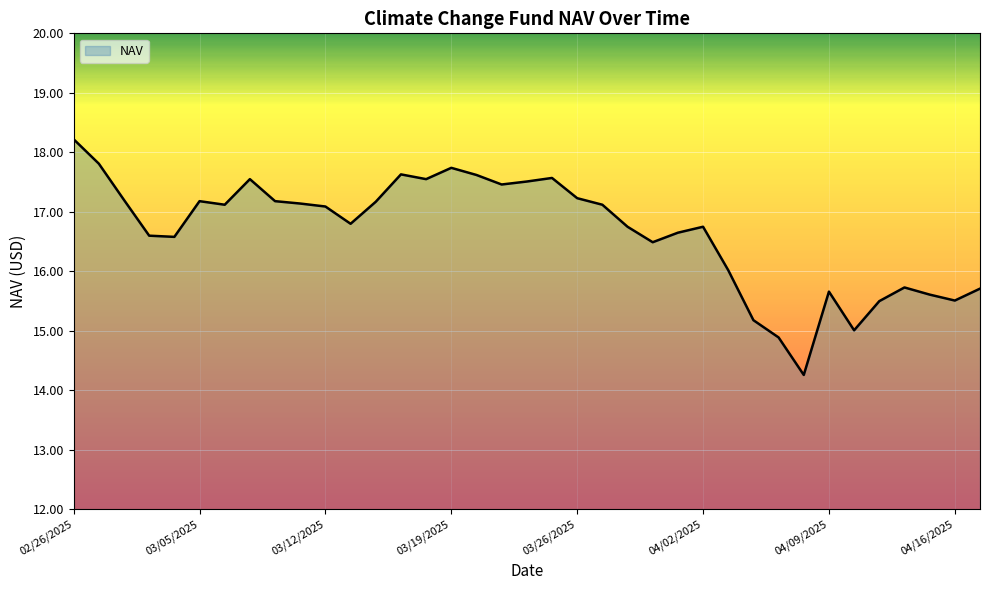

Reading left to right, extract all data points from this chart.

18.2	17.8	17.2	16.6	16.6	17.2	17.1	17.6	17.2	17.1	17.1	16.8	17.2	17.6	17.6	17.7	17.6	17.5	17.5	17.6	17.2	17.1	16.8	16.5	16.6	16.8	16.0	15.2	14.9	14.3	15.7	15.0	15.5	15.7	15.6	15.5	15.7